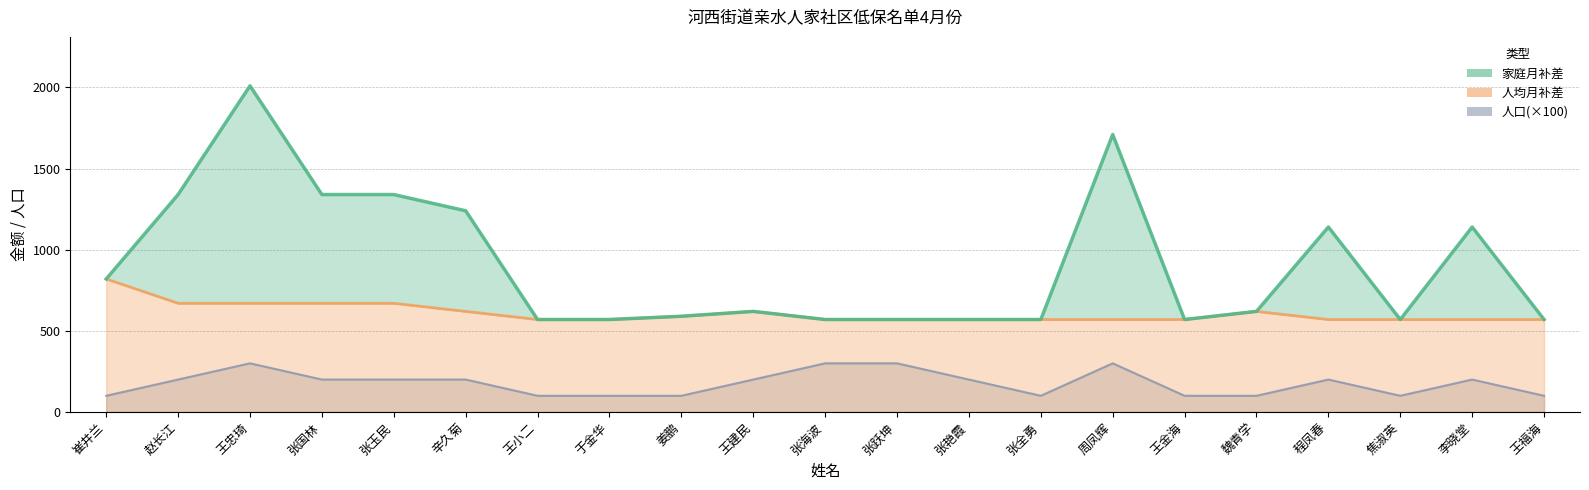

Which label corresponds to the largest value in the chart?

王忠琦